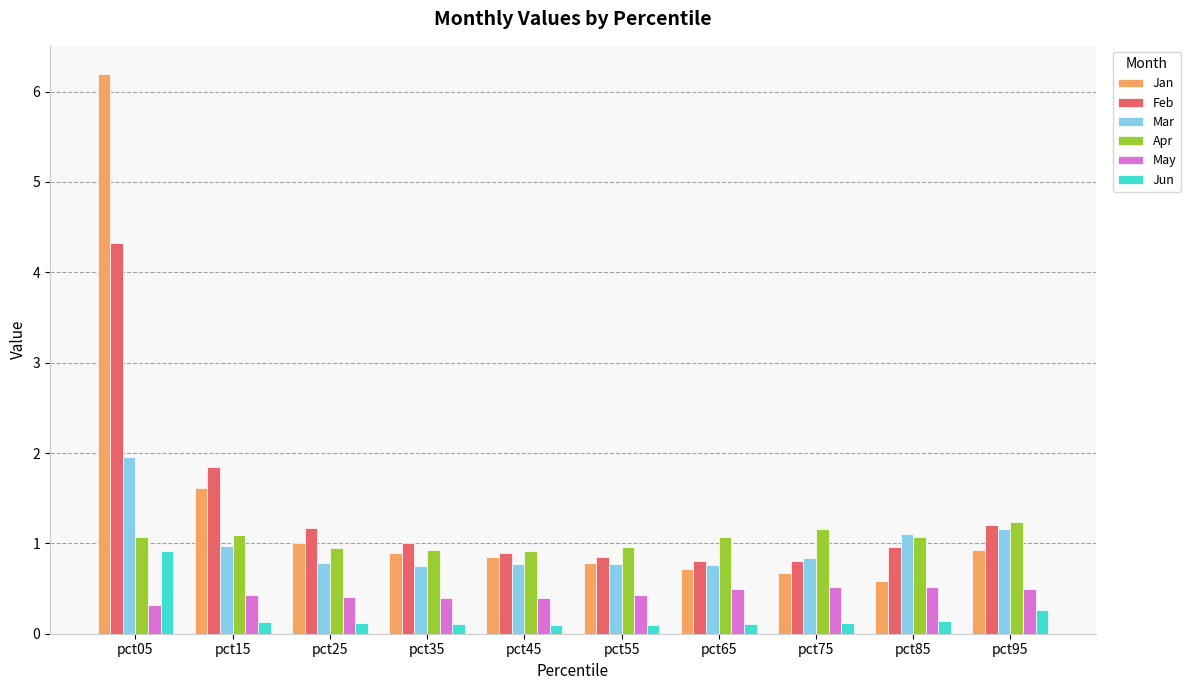

At which label is Feb closest to 2?

pct15